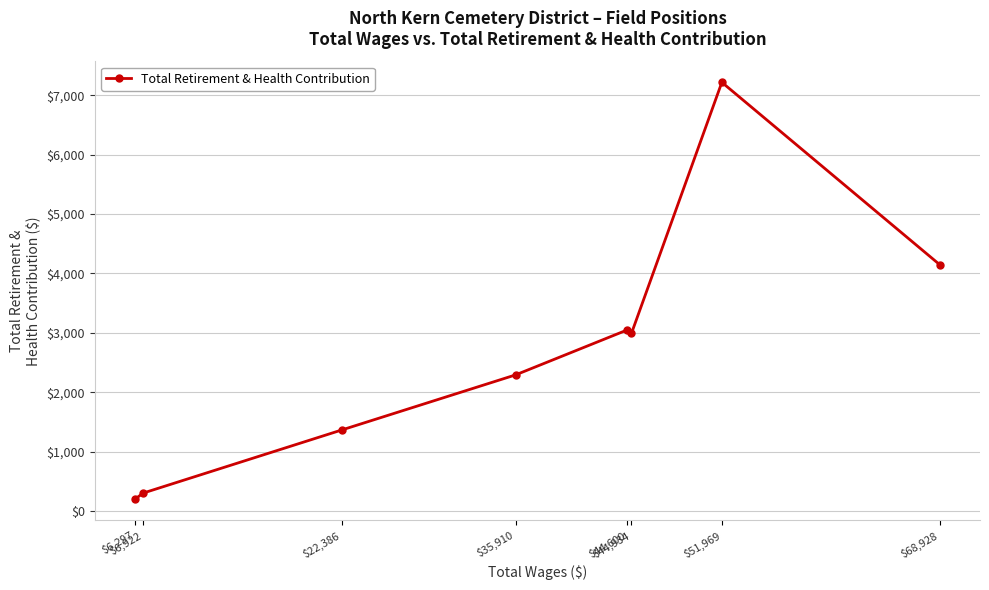

True or false: the data shows 1364 at $22,386.

True